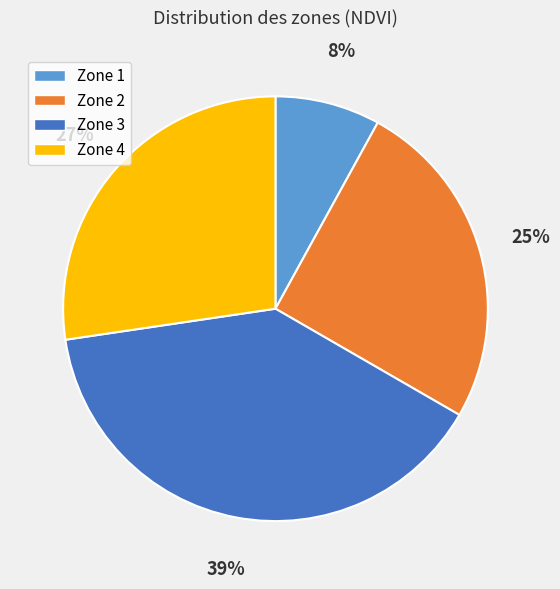

Between Zone 2 and Zone 4, which is larger?

Zone 4